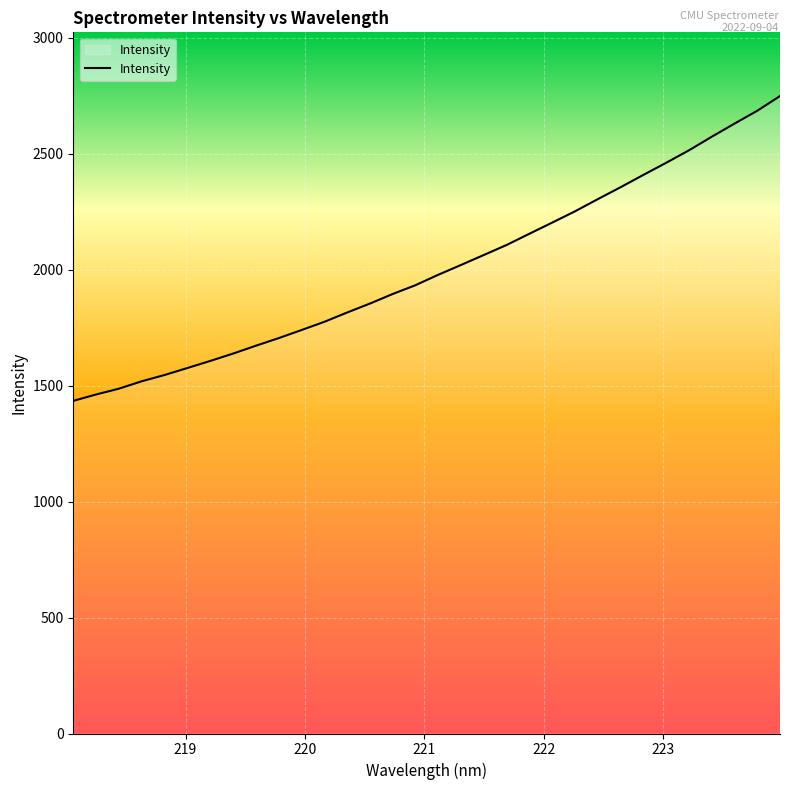

What is the smallest value displayed?

1434.0